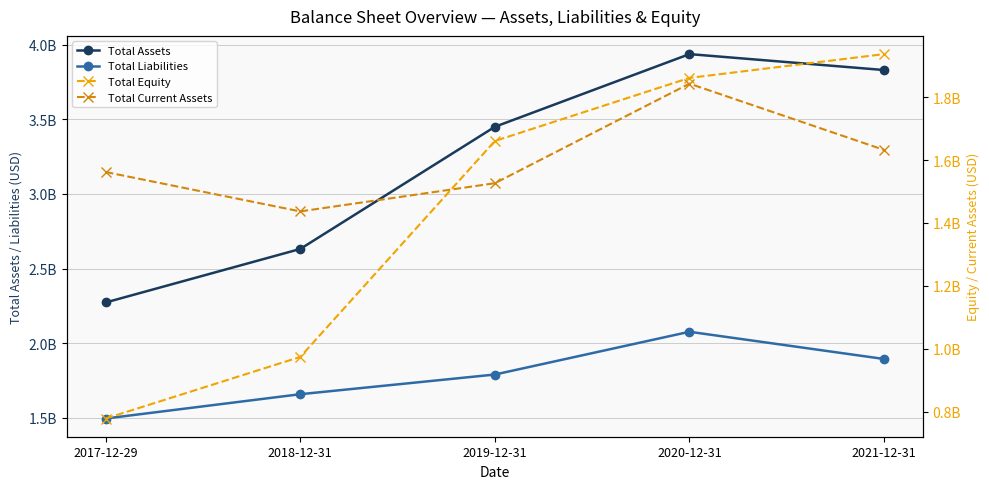

At which category is the sum across all series the highest?

2020-12-31